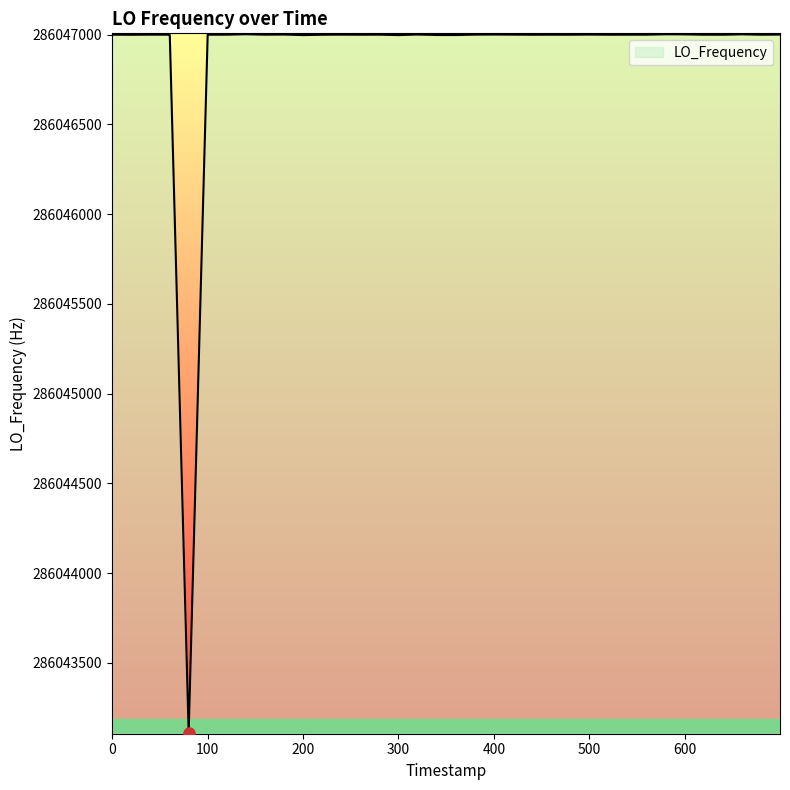

What is the difference between the maximum and minimum values?

3892.1